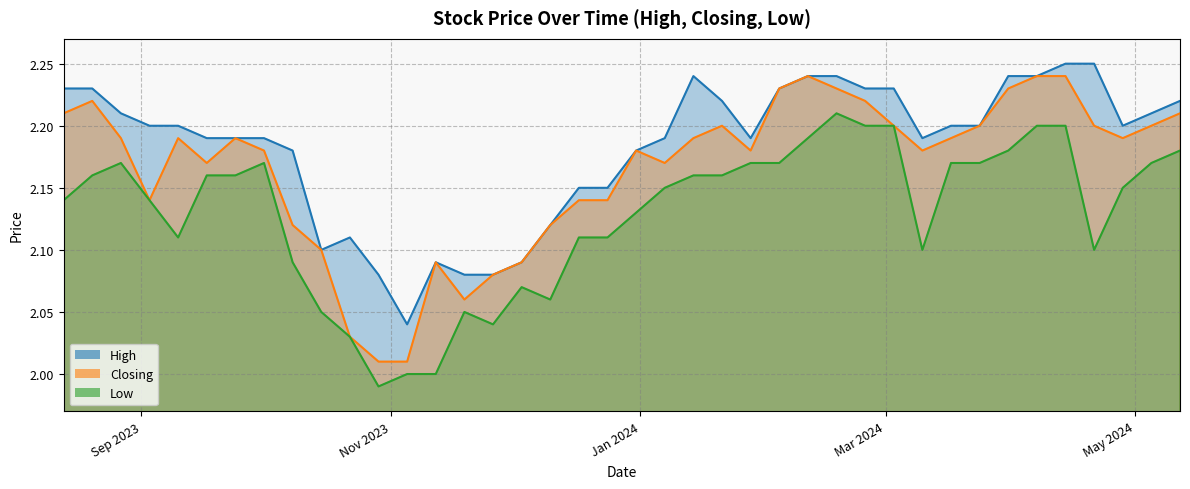

True or false: Low and High intersect in this chart.

False